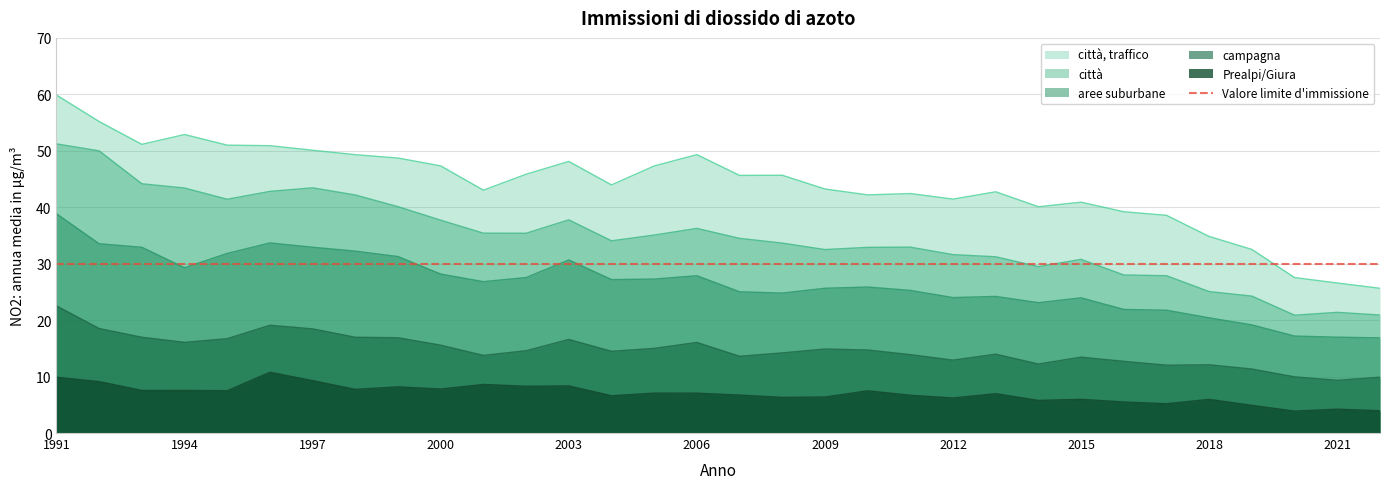

Is the value of città at 1998 greater than the value of città, traffico at 1992?

No